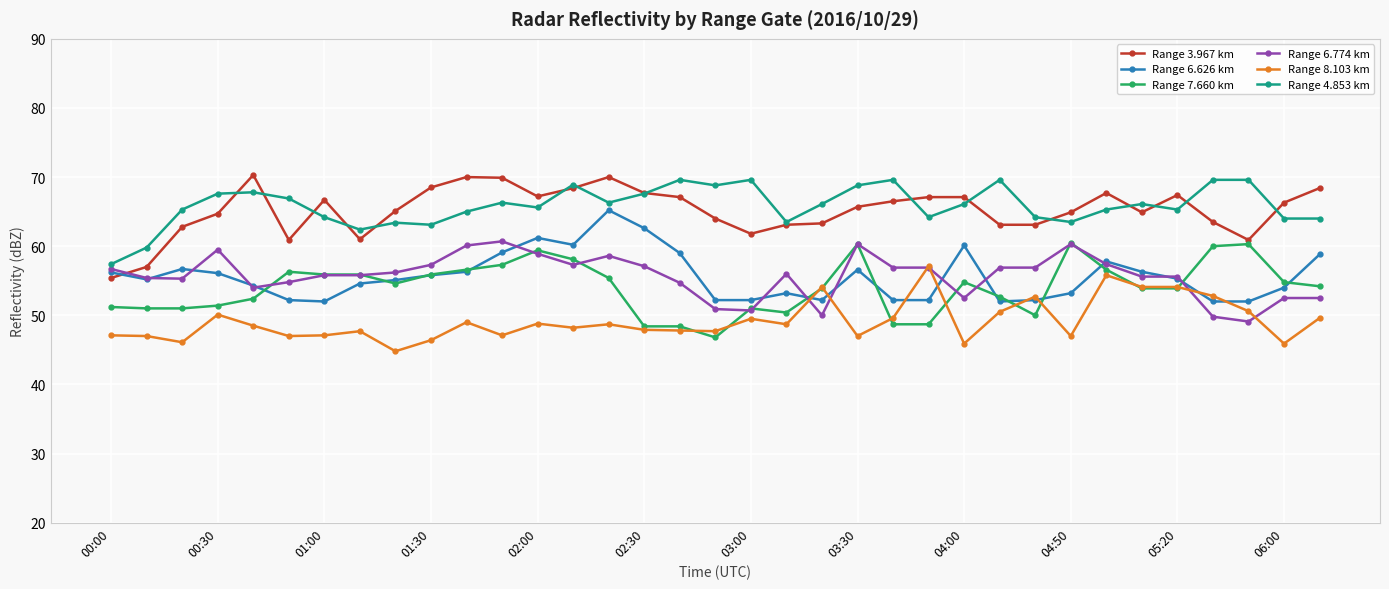

True or false: Range 4.853 km has more than 2 interior local peaks.

True